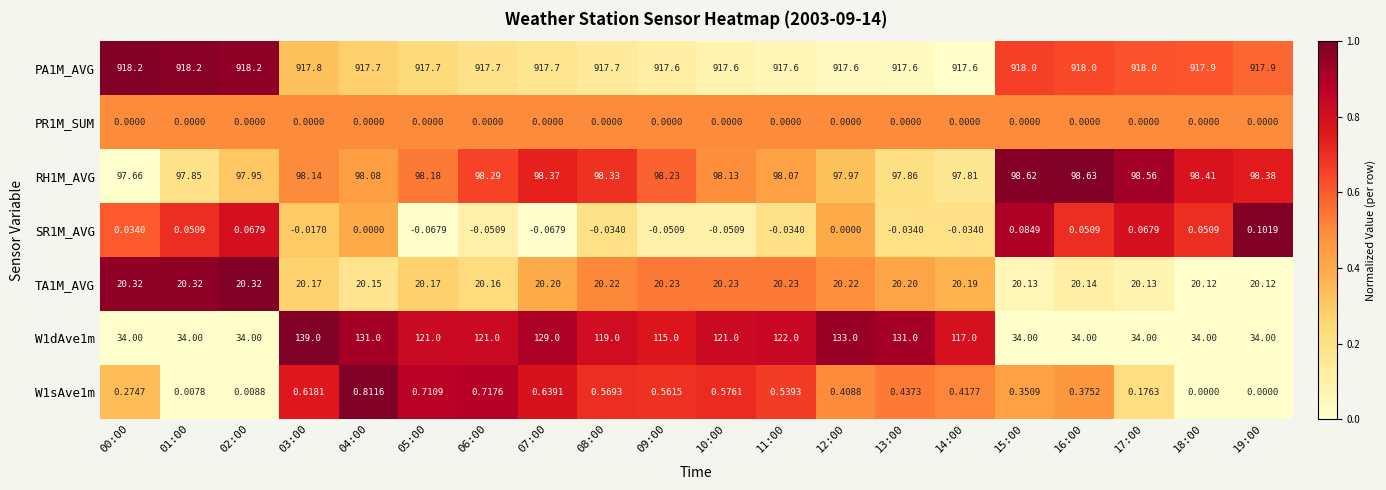

Is the value of SR1M_AVG at 02:00 greater than the value of RH1M_AVG at 13:00?

No